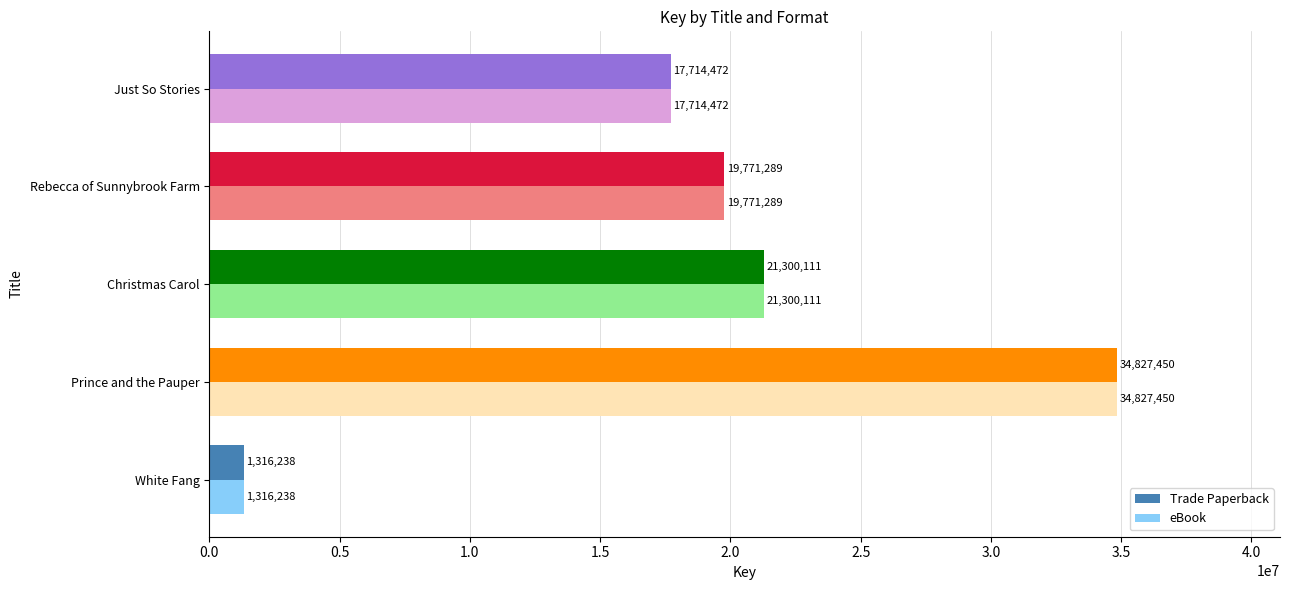

The Trade Paperback series shows 5585716 at Rebecca of Sunnybrook Farm. True or false?

False